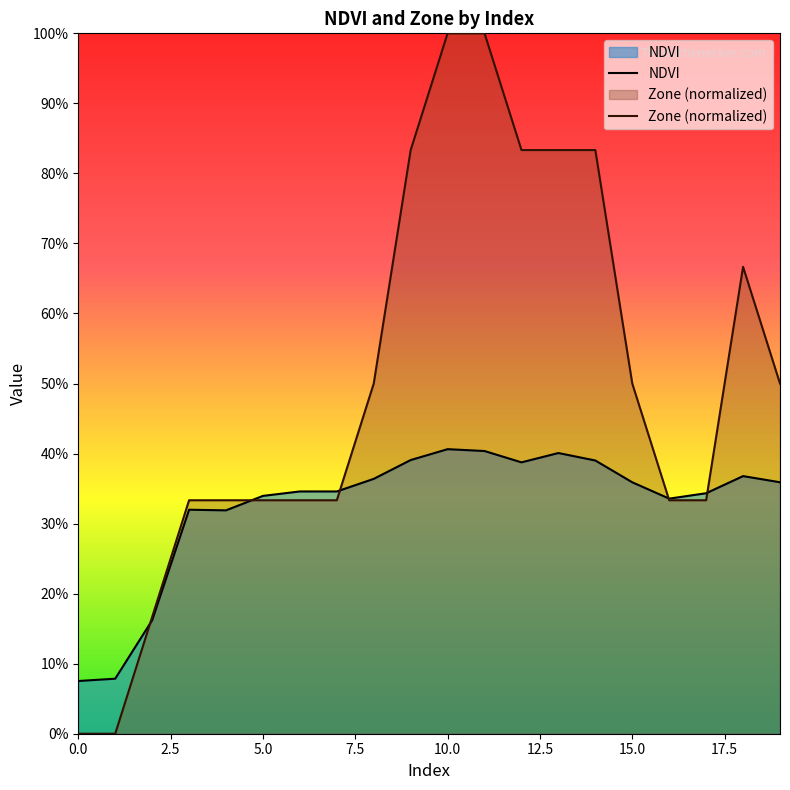

What is the total value across all series at 15?

0.9